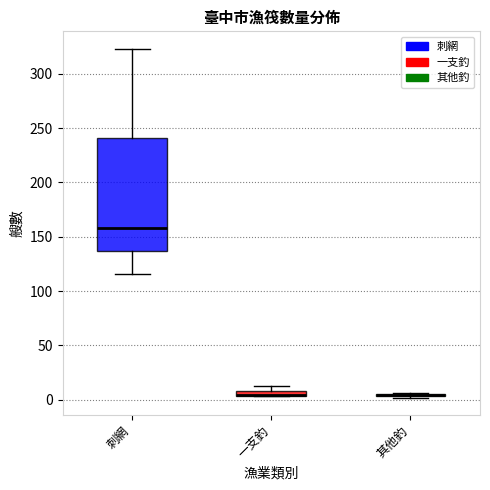

Where does the median line of the box for 刺網 sit on the y-axis? The values are not printed on the chart, so give them approximately, as read against the axis.

160